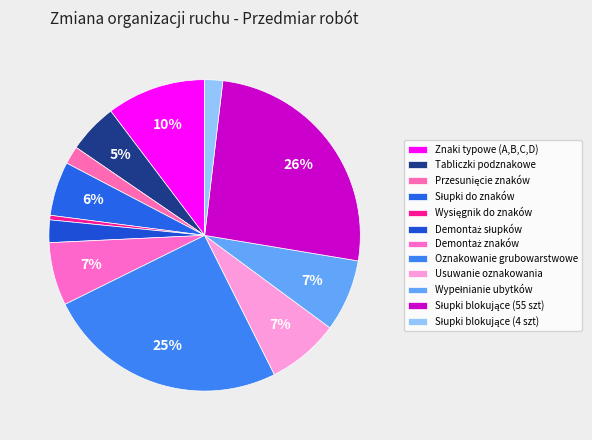

Count the number of slices in the pie.

12